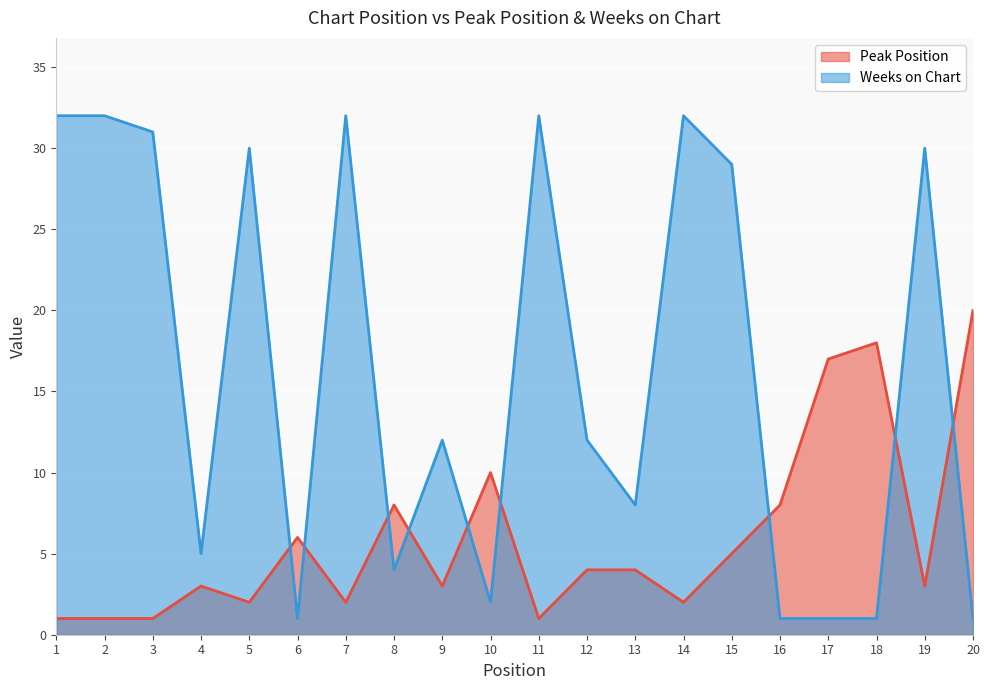

The Weeks on Chart series shows 3 at 10. True or false?

False